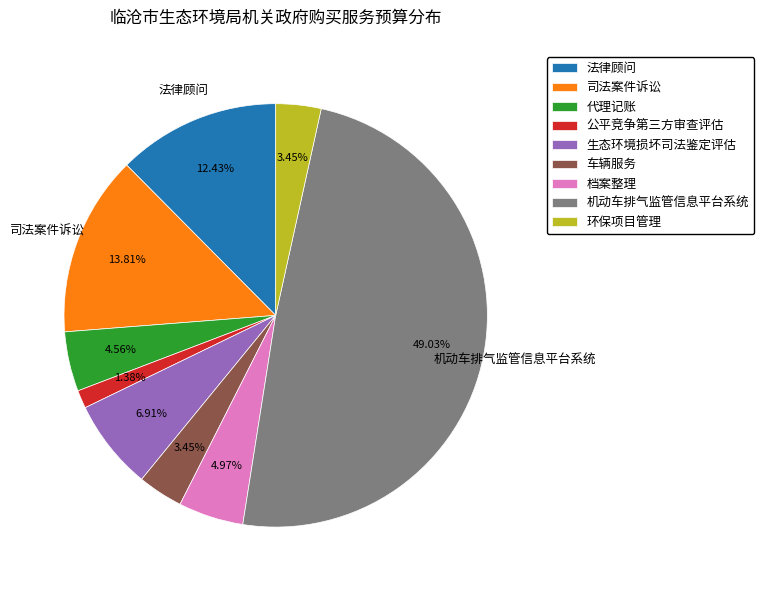

Between 生态环境损坏司法鉴定评估 and 环保项目管理, which is larger?

生态环境损坏司法鉴定评估